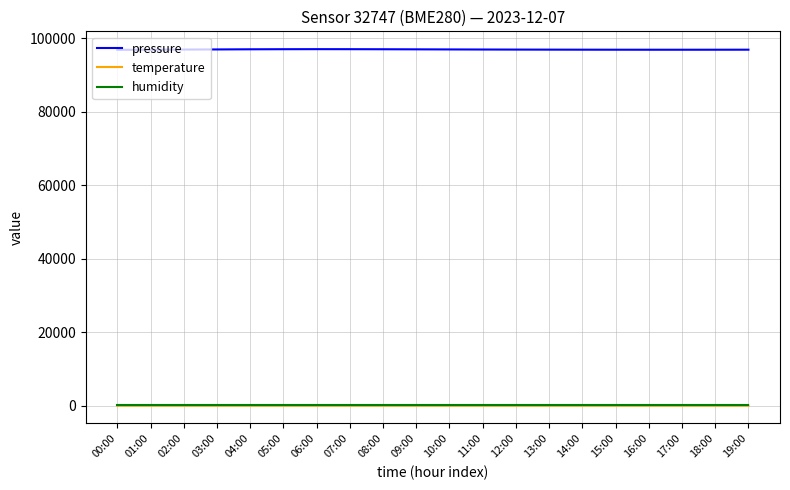

What value does the temperature series have at 16:00?

5.8